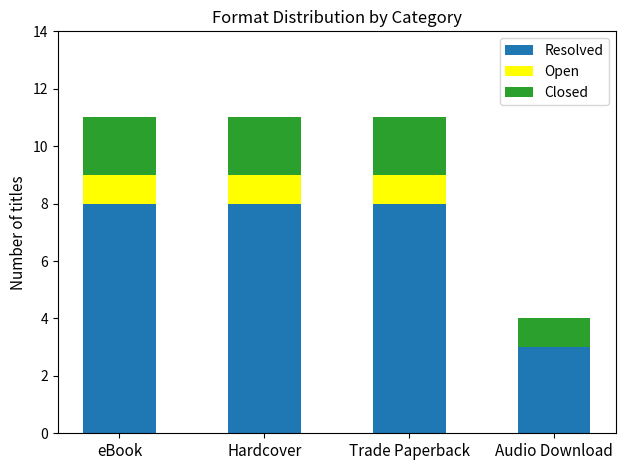

Count the number of data series in this chart.

3